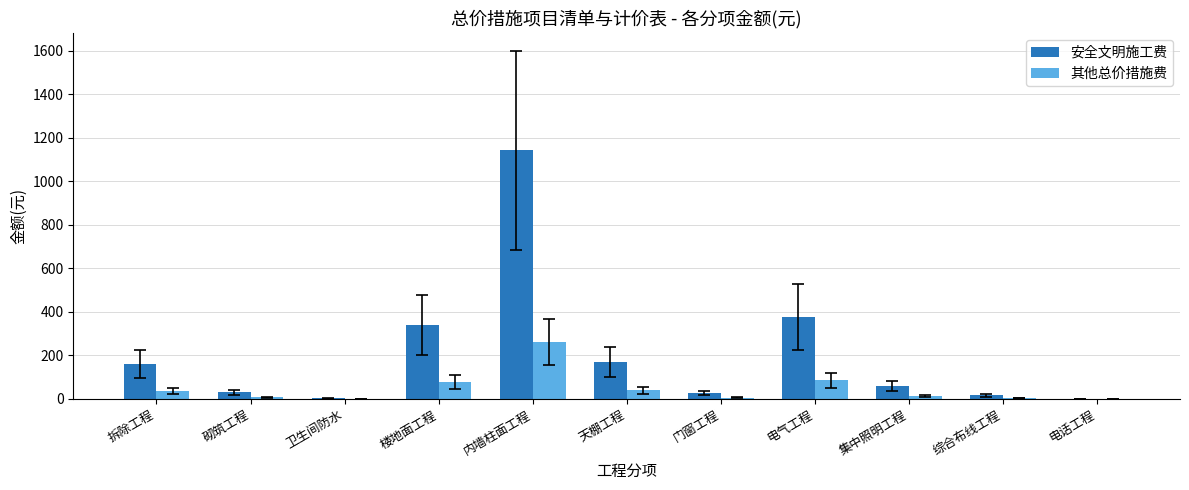

True or false: 安全文明施工费 has a value of 340 at 楼地面工程.

True